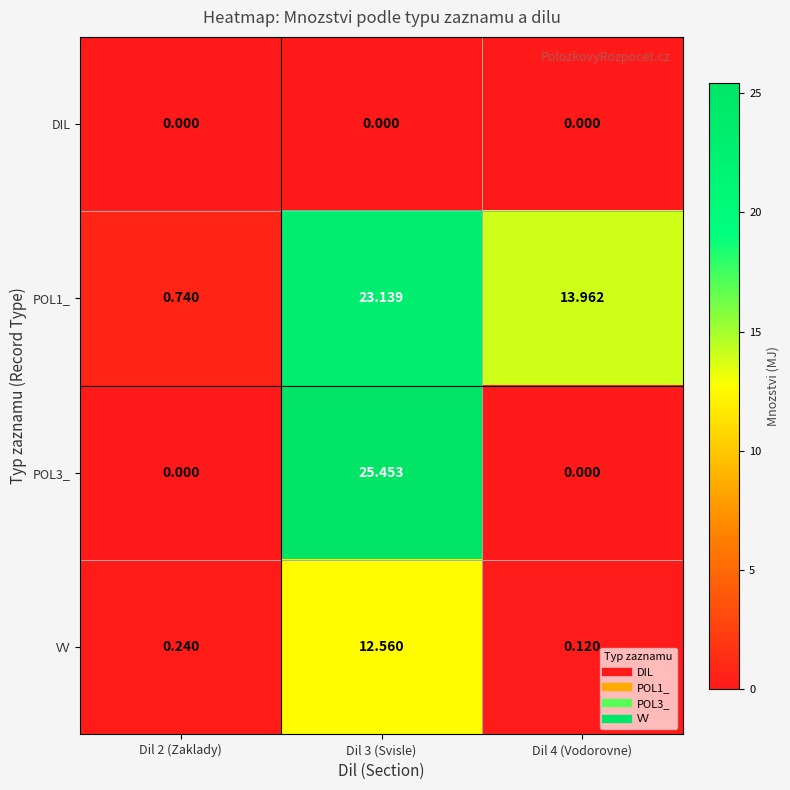

Is the value of POL1_ at Dil 4 (Vodorovne) greater than the value of DIL at Dil 2 (Zaklady)?

Yes